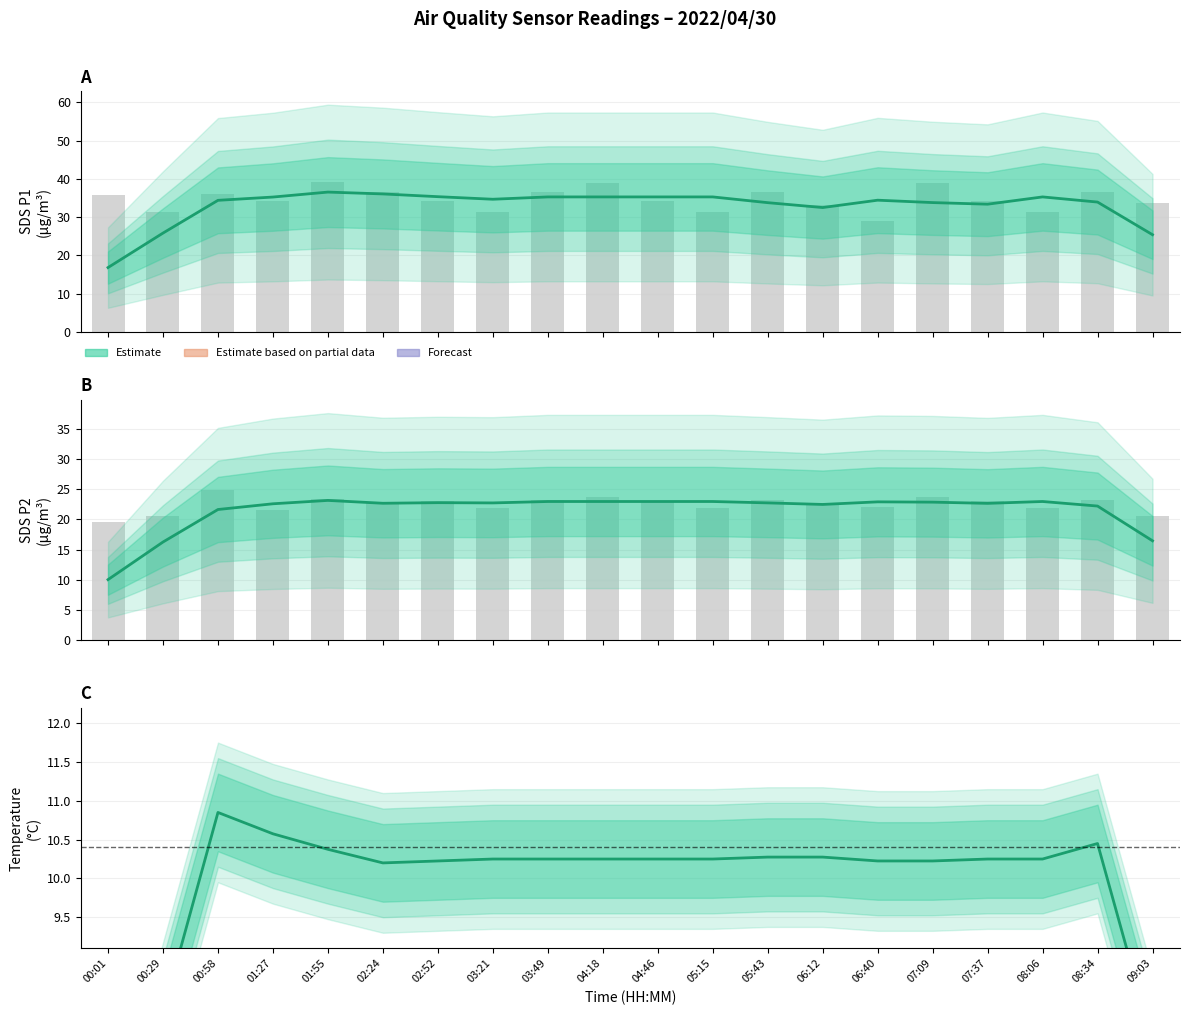

True or false: SDS_P1 mean has a value of 58.7 at 07:09.

False